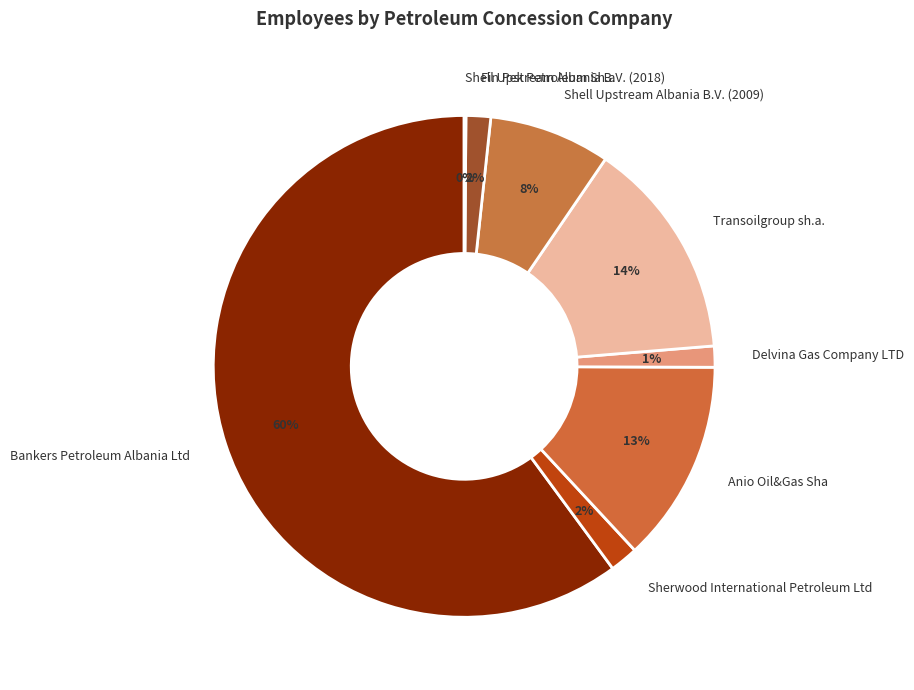

To the nearest percent, what is the average slice percentage?

12%